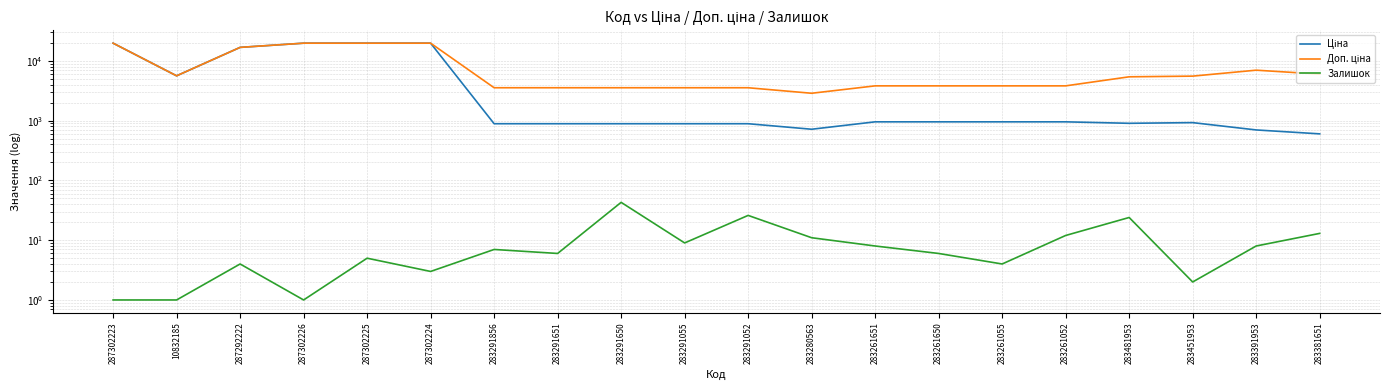

True or false: Доп. ціна has more than 0 interior local peaks.

True